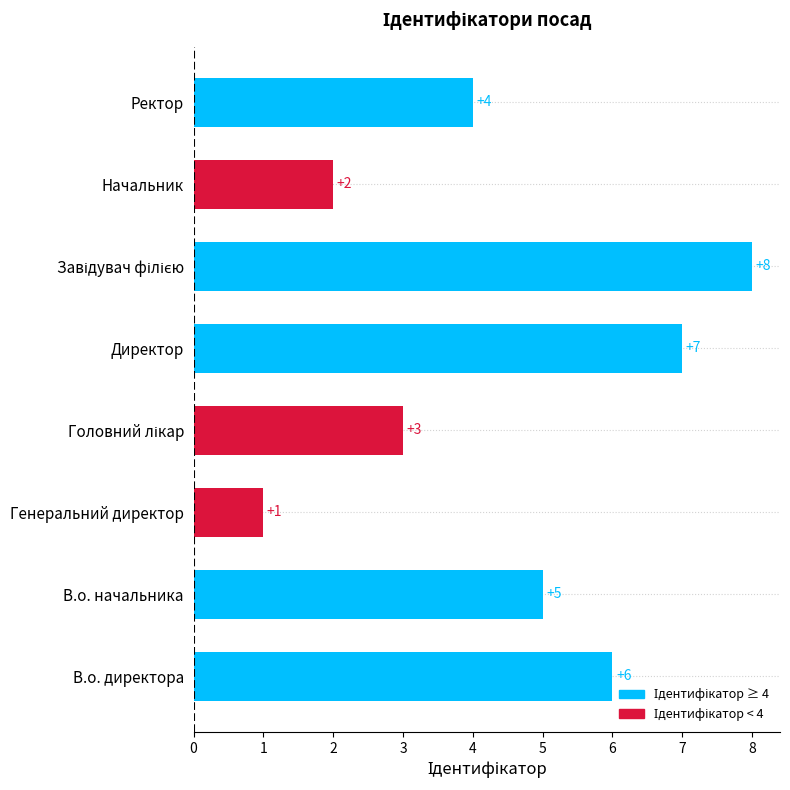

Reading bottom to top, list all the values displayed in this chart.

6	5	1	3	7	8	2	4